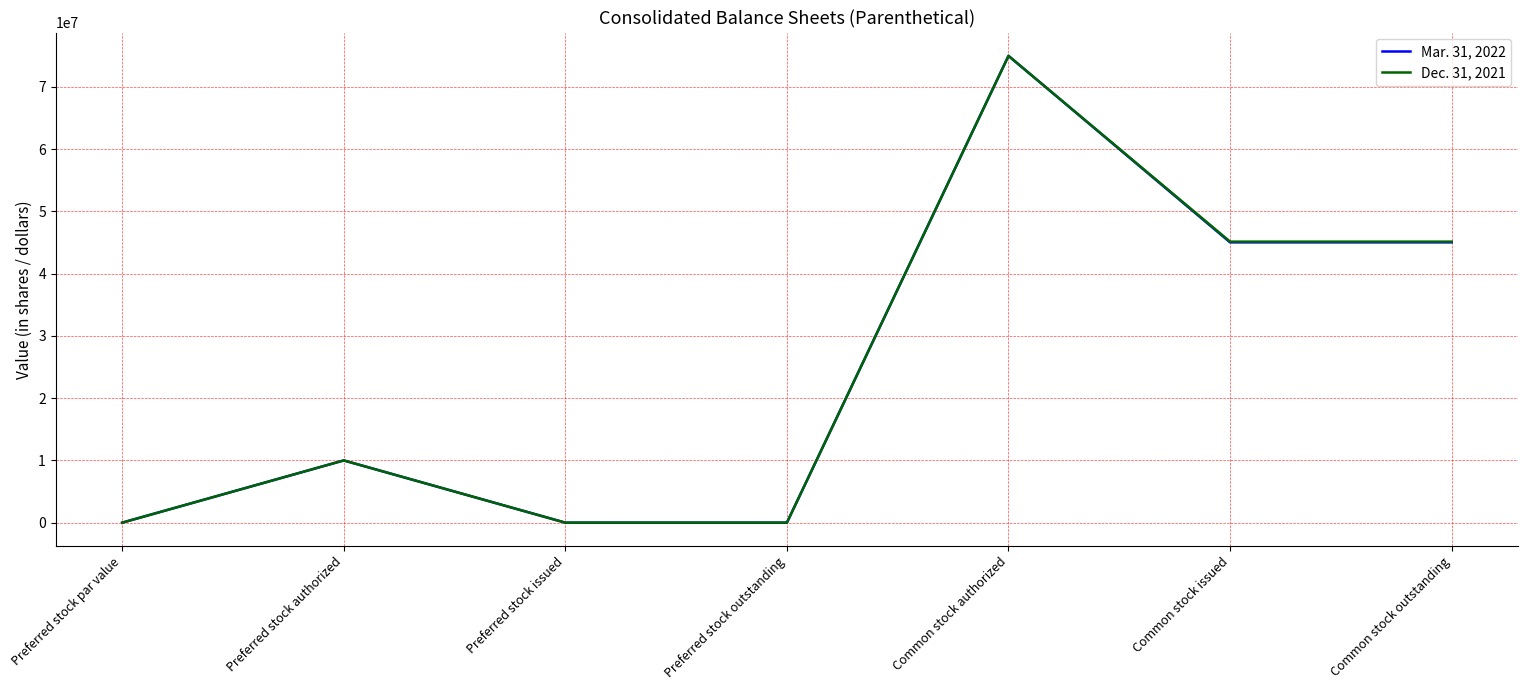

What is the average value of the Dec. 31, 2021 series?

25043429